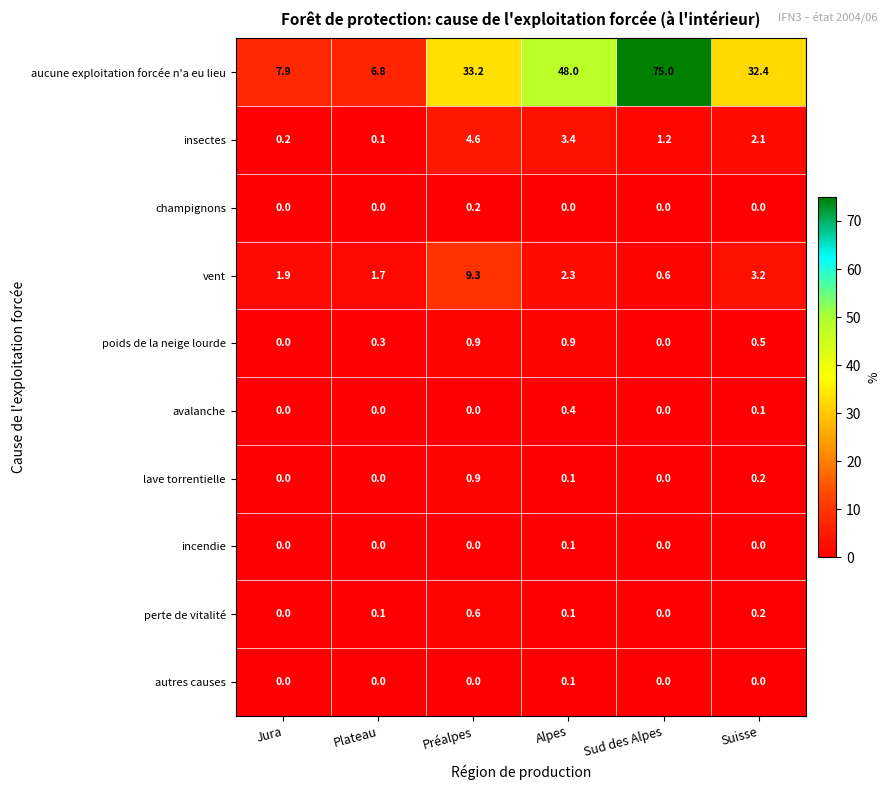

How many poids de la neige lourde values are between 0 and 1?

6